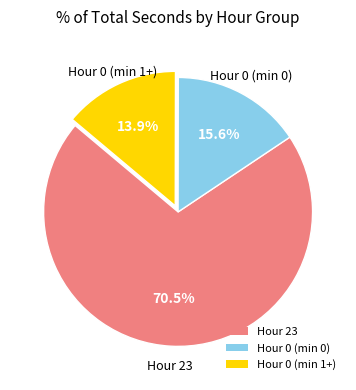

Rank the categories by value from highest to lowest.

Hour 23, Hour 0 (min 0), Hour 0 (min 1+)